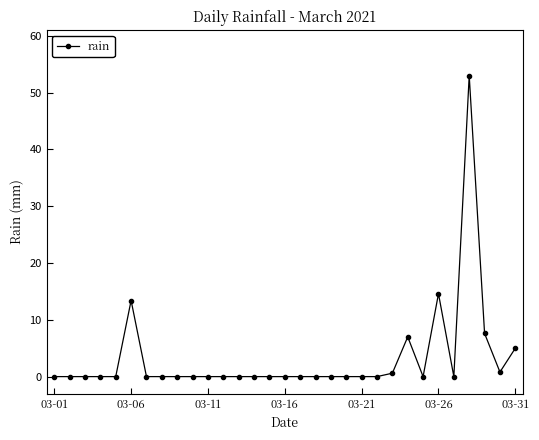

What is the maximum value shown in the chart?

53.0